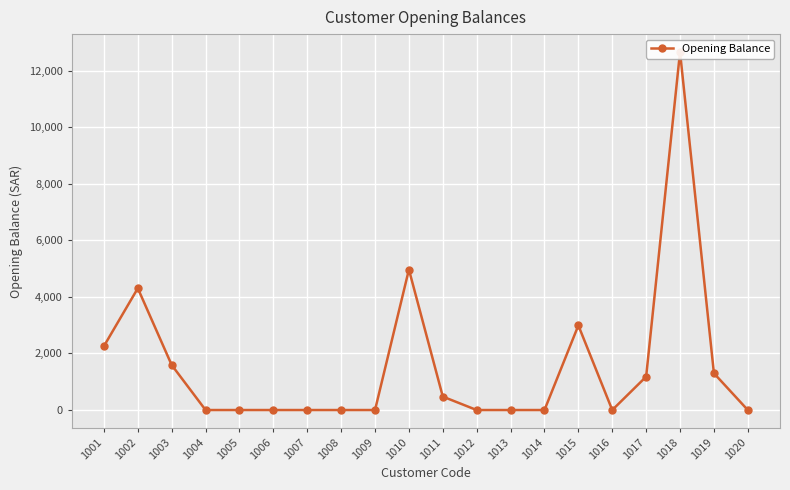

Between 1014 and 1006, which is larger?

1014